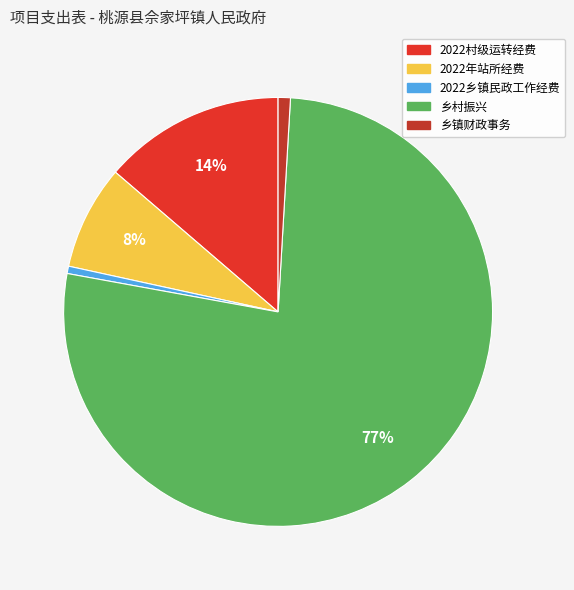

Rank the categories by value from highest to lowest.

乡村振兴, 2022村级运转经费, 2022年站所经费, 乡镇财政事务, 2022乡镇民政工作经费